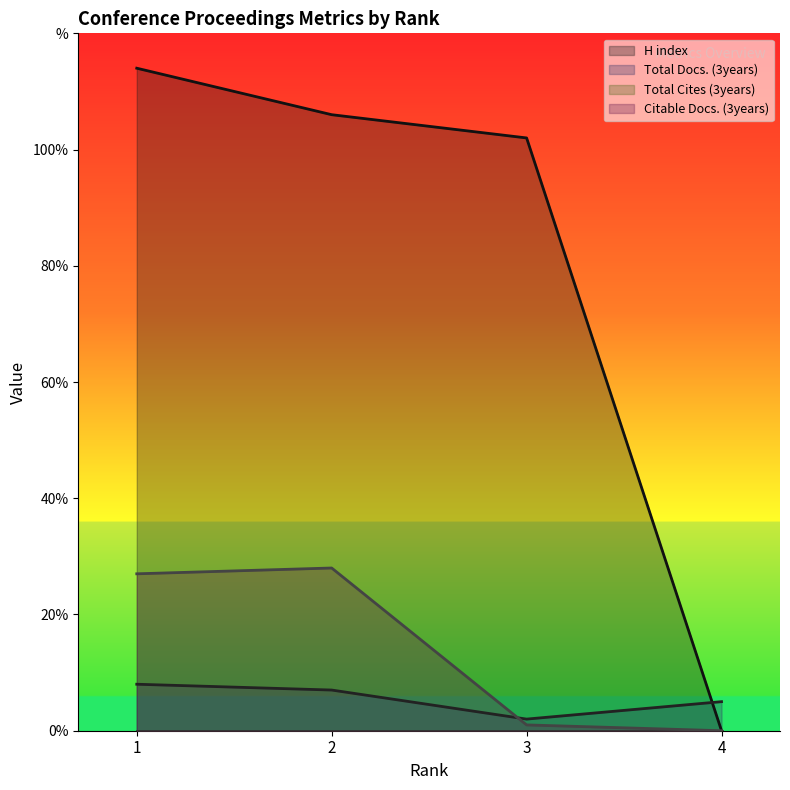

Where do Citable Docs. (3years) and Total Docs. (3years) first cross each other?

2 and 3